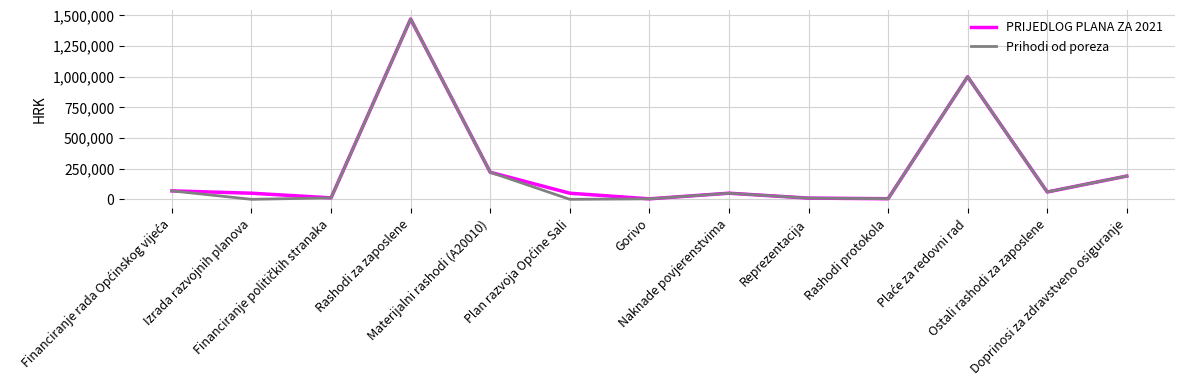

What is the maximum value shown in the chart?

1471000